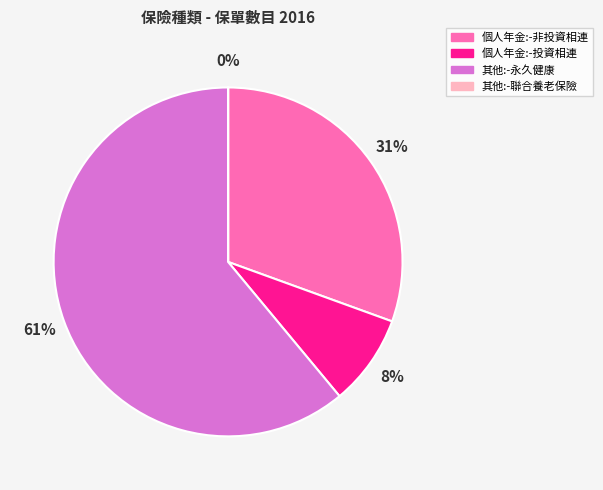

Which slice represents more than half of the pie?

其他:-永久健康